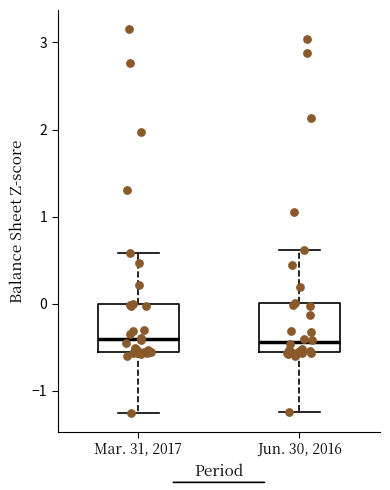

Reading left to right, transcribe this box plot: for each box, give where its median line is, the range the box spans, and where its two whiskers end, as read against the y-axis. The values are not printed on the chart, so give them approximately, as read against the axis.

Mar. 31, 2017: median -0.4, box -0.6 to 0.0, whiskers -1.3 to 0.6
Jun. 30, 2016: median -0.4, box -0.6 to 0.0, whiskers -1.2 to 0.6